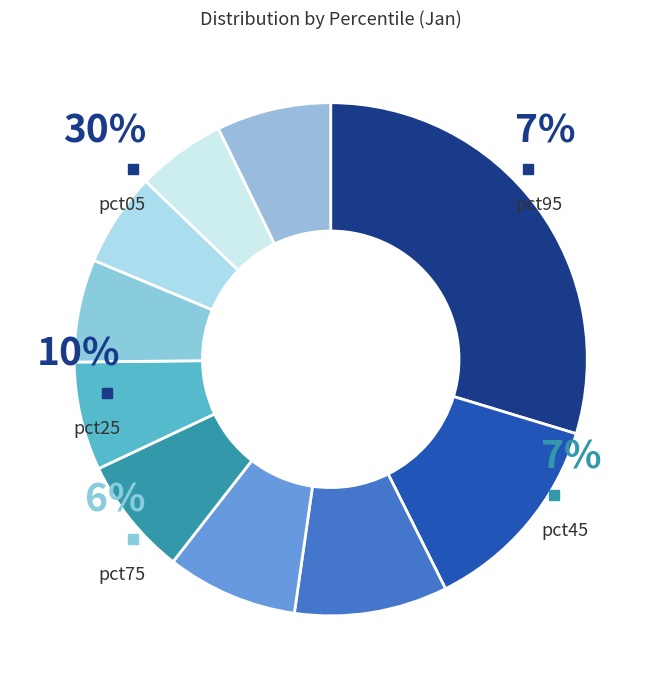

Which category has the smallest portion of the pie?

pct85